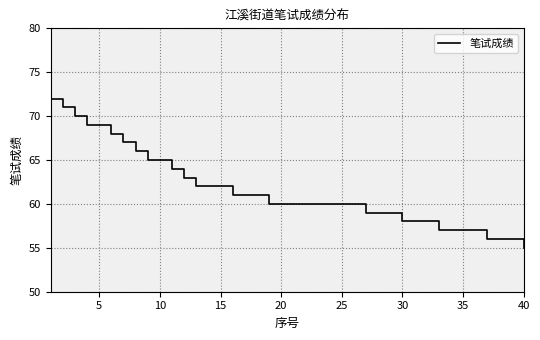

What is the difference between the maximum and minimum values?

17